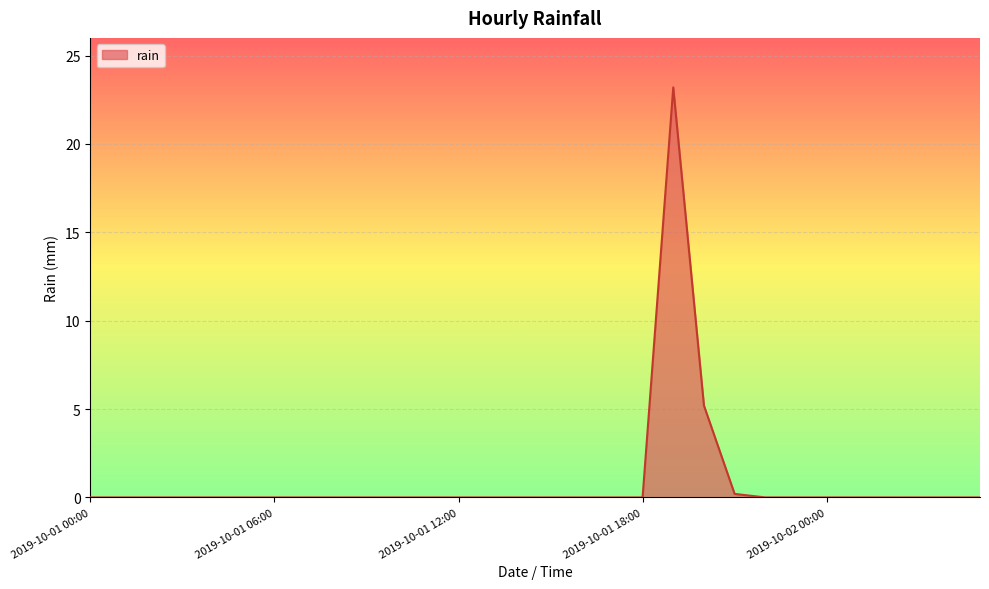

Count the number of categories in the chart.

30